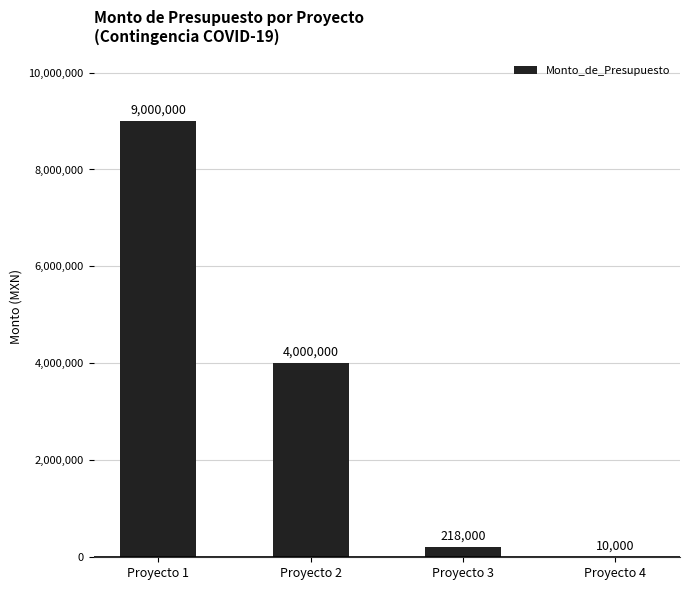

Is it true that the value at Proyecto 1 is 9000000?

True